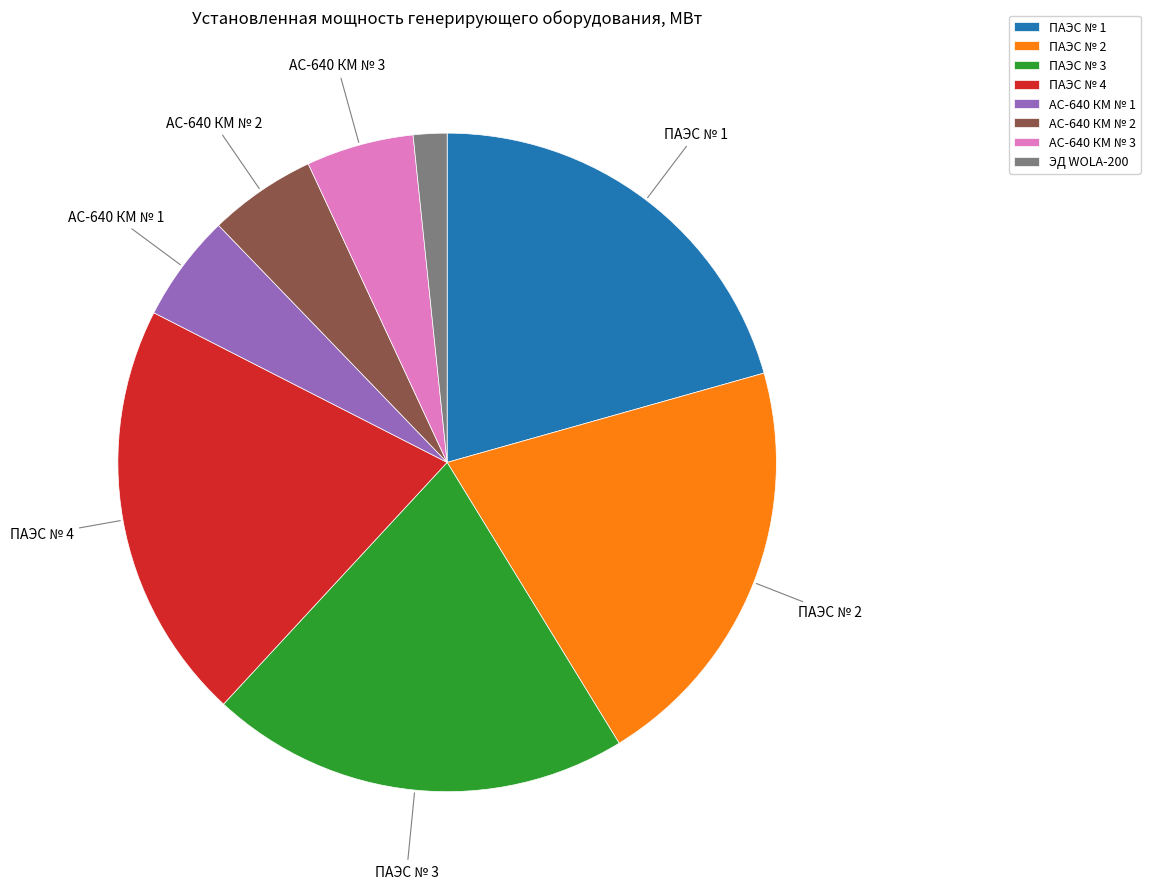

How many segments does this pie chart have?

8